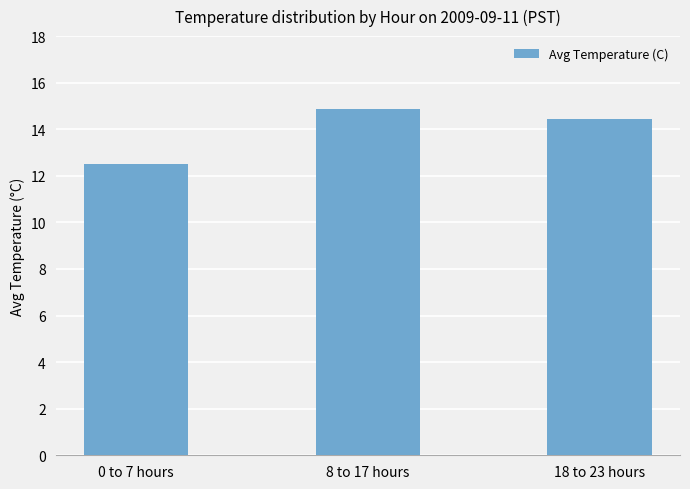

What is the average value?

13.9